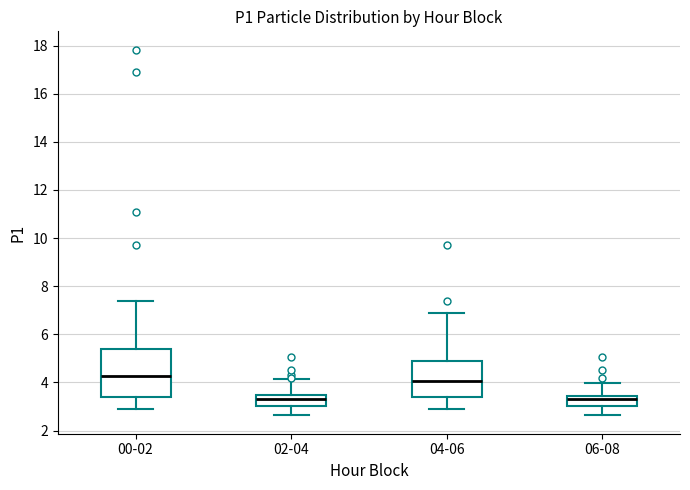

Where does the upper whisker of the box for 04-06 end on the y-axis? The values are not printed on the chart, so give them approximately, as read against the axis.

7.0